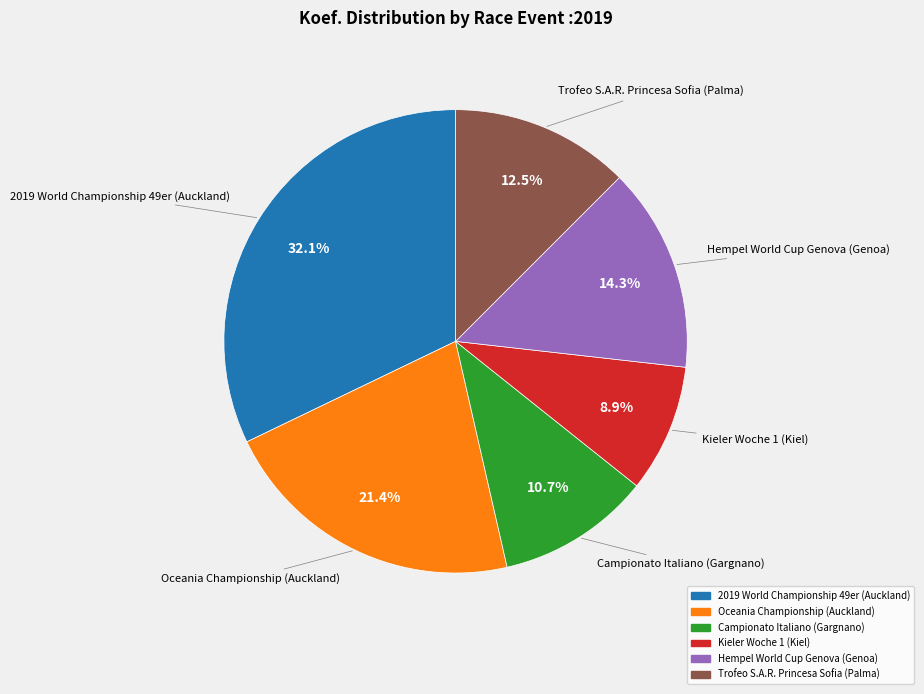

Combined, what portion of the pie is Campionato Italiano (Gargnano) and Kieler Woche 1 (Kiel)?

19.6%